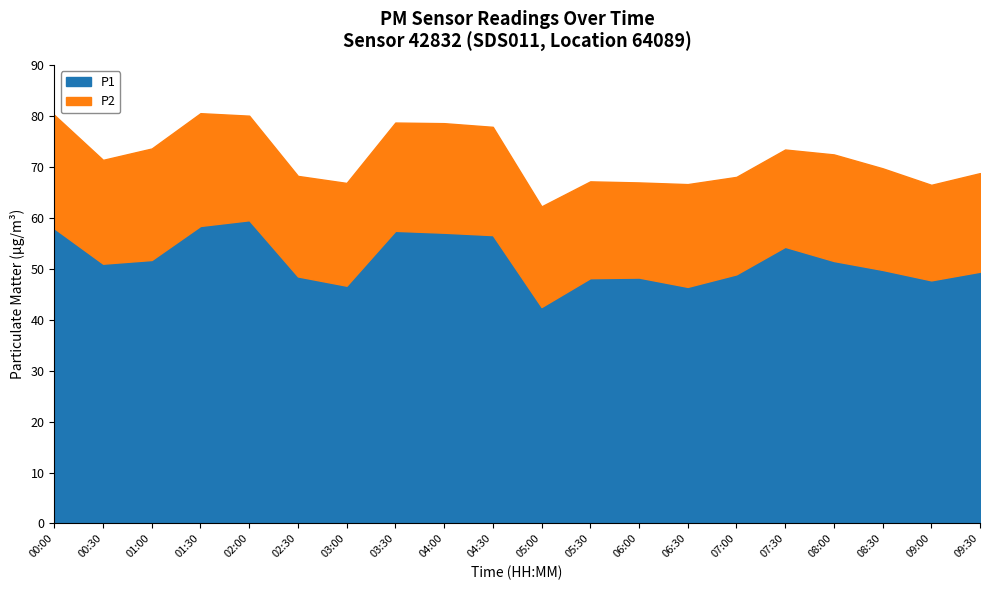

At which category does P1 reach its first local peak?

02:00